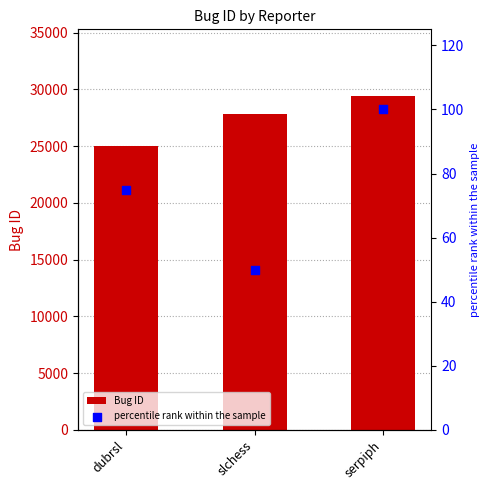

At how many categories does at least one series exceed 12153?

3